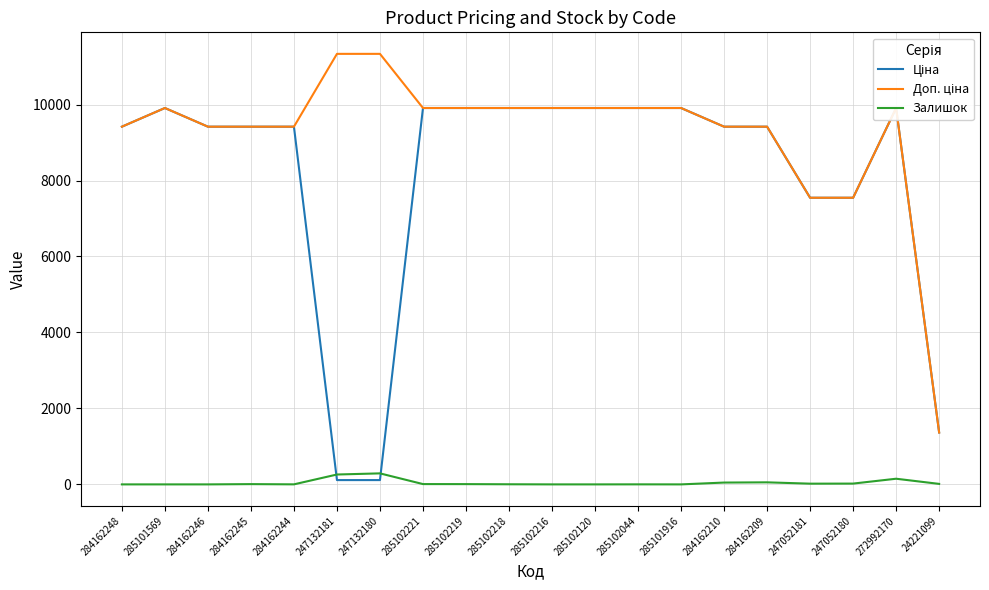

What is the label of the 11th point from the left?

285102216